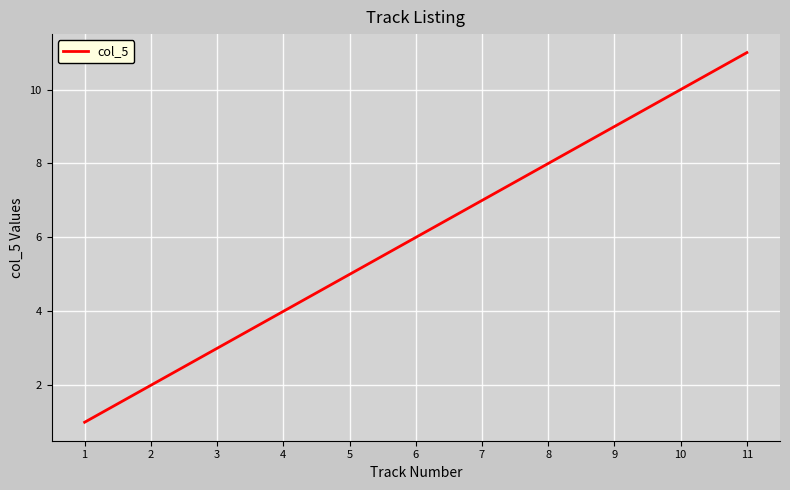

Does the chart have visible grid lines?

Yes